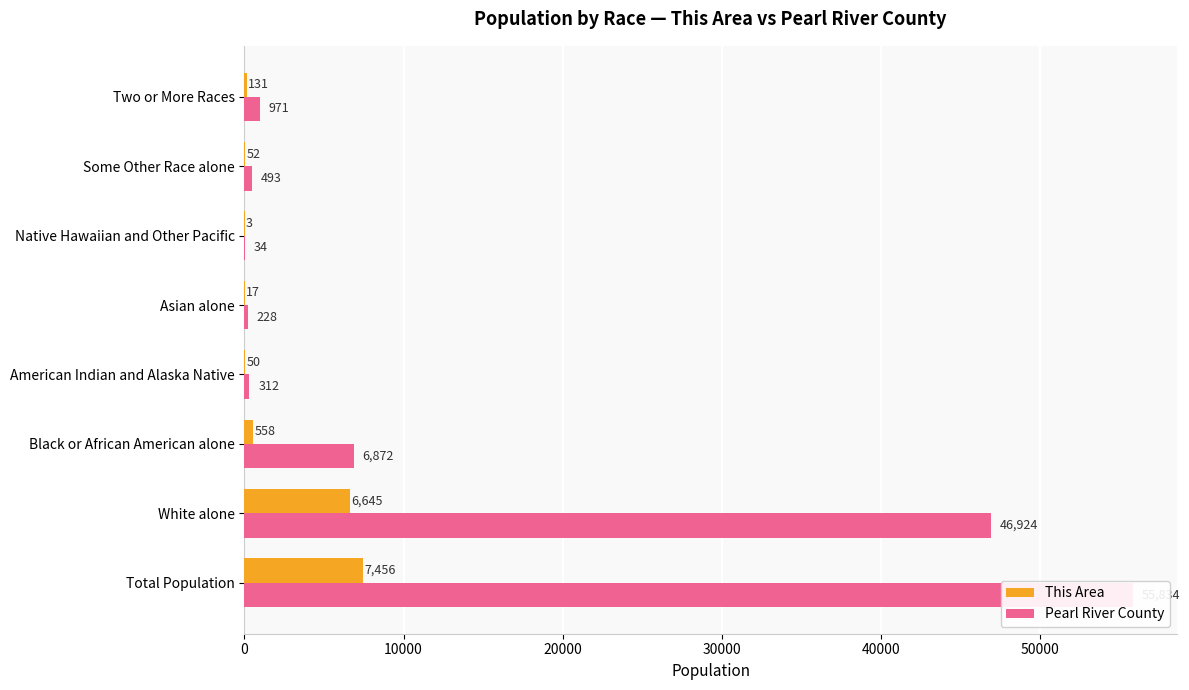

What is the difference between the maximum and minimum values in the Pearl River County series?

55800